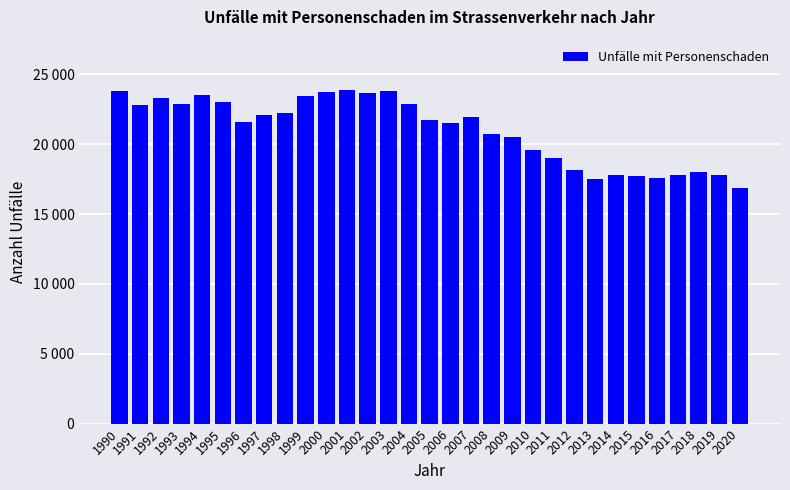

Is it true that the value at 2002 is 23647?

True